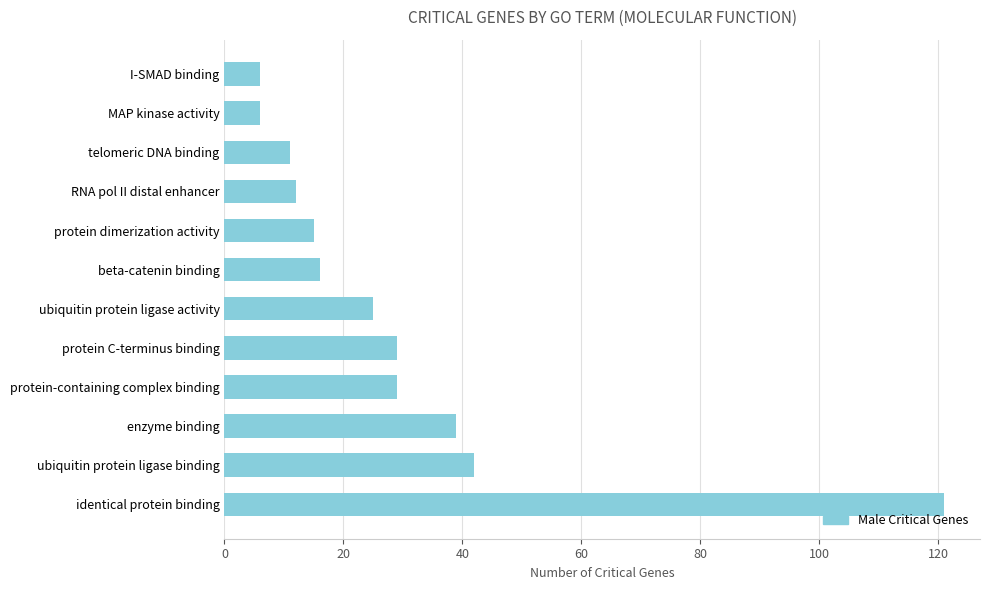

Reading bottom to top, list all the values displayed in this chart.

121	42	39	29	29	25	16	15	12	11	6	6